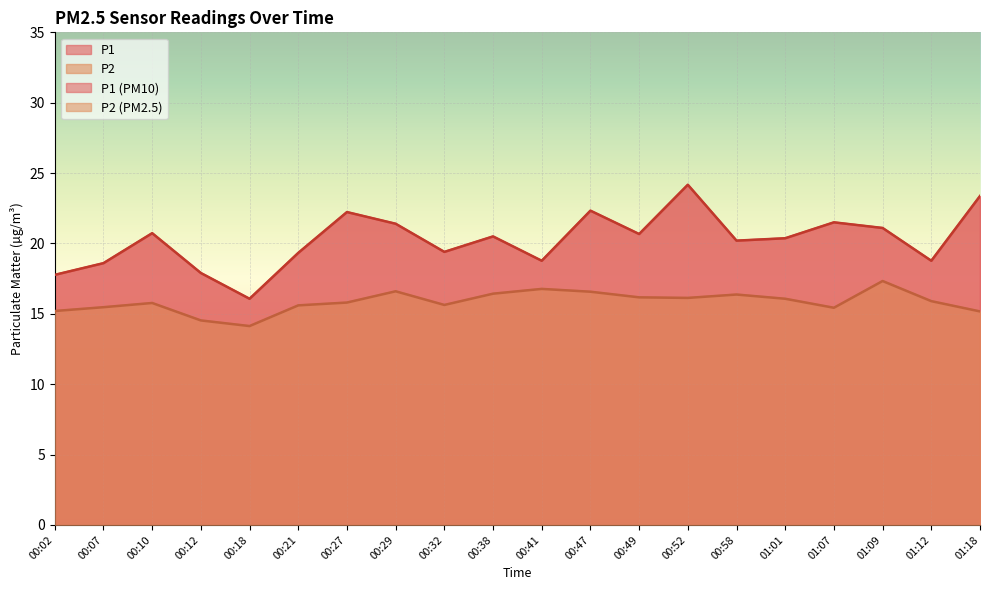

What is the value of the P2 point at the 16th from the left?

16.1